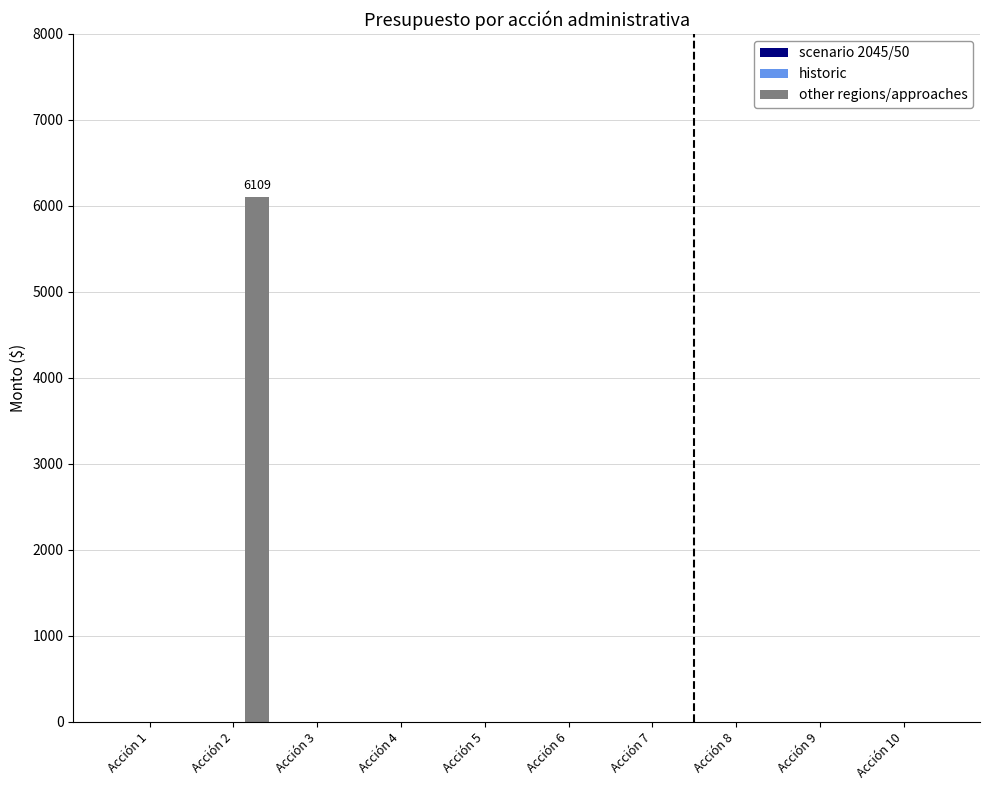

What is the greatest value displayed?

6109